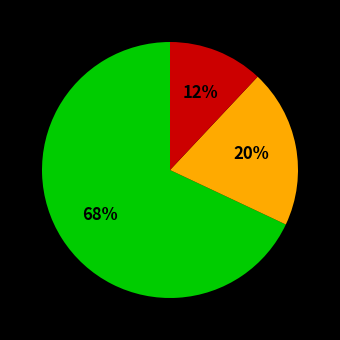

Is there a majority slice in this chart?

Yes